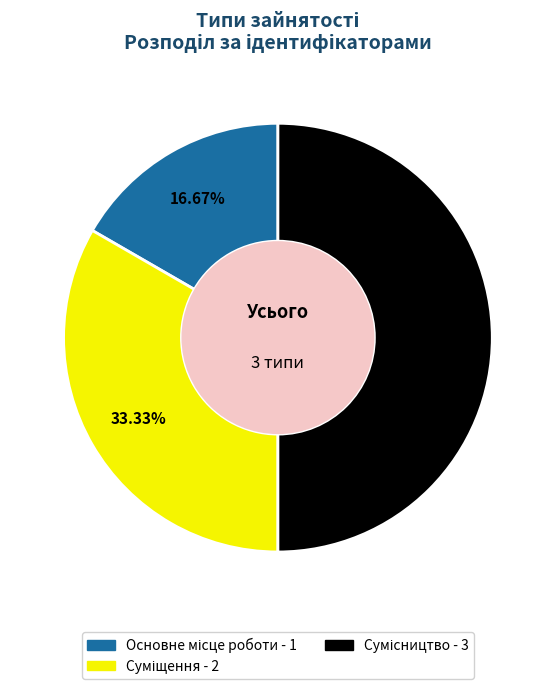

Does Суміщення account for over 50% of the chart?

No